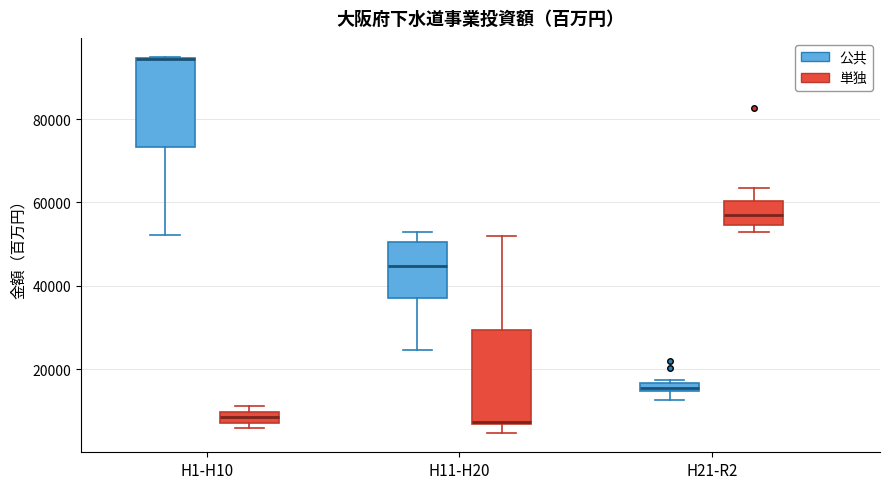

Where is the lower edge of the box for H1-H10 (単独) on the y-axis? The values are not printed on the chart, so give them approximately, as read against the axis.

8000